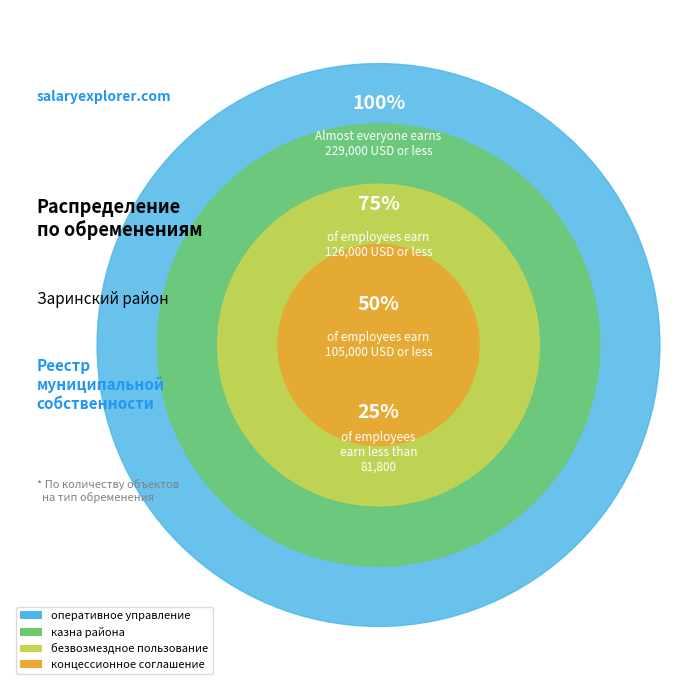

What is the smallest slice in the pie chart?

концессионное соглашение